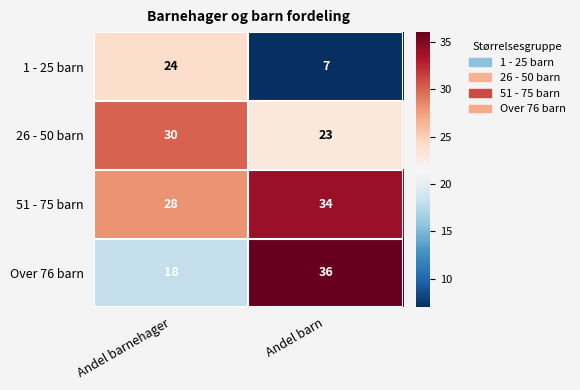

Reading left to right, what are all the values shown in this chart?

1 - 25 barn: 24	7
26 - 50 barn: 30	23
51 - 75 barn: 28	34
Over 76 barn: 18	36